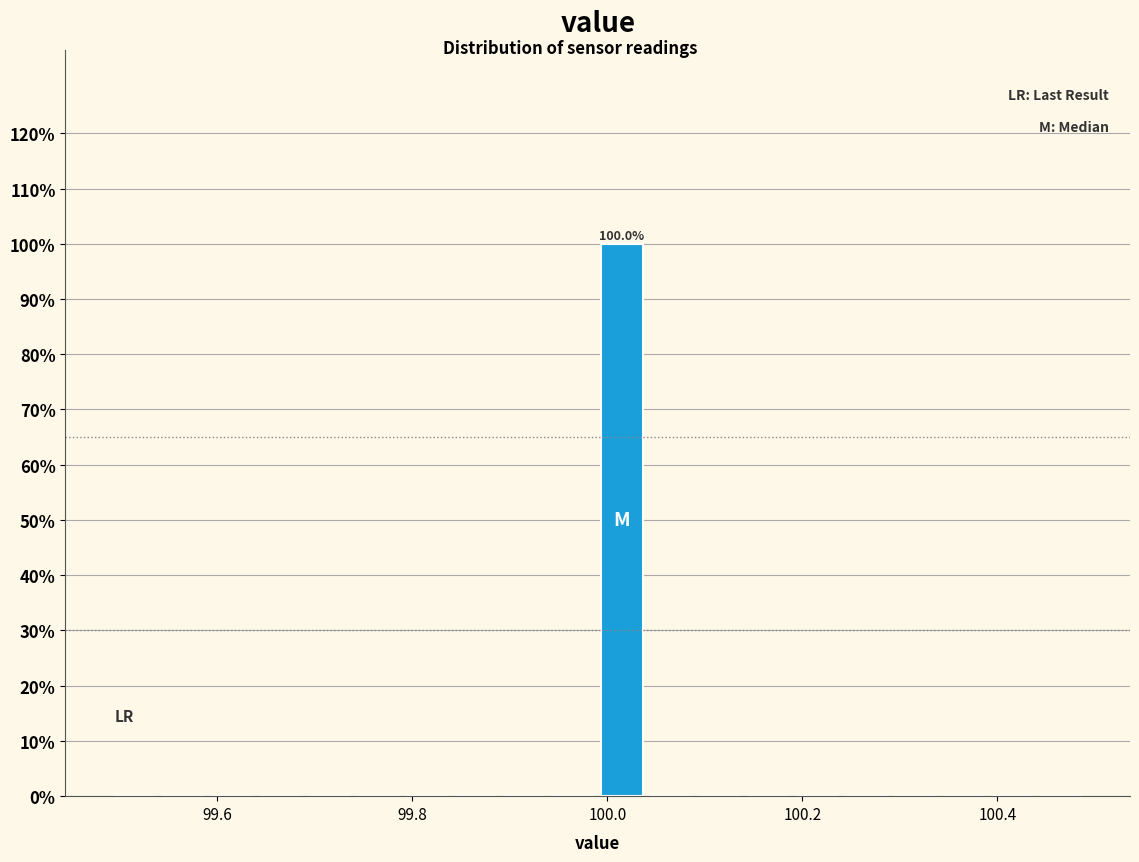

Around what value on the x-axis is the tallest bar? Give the approximate position of its centre, as read against the axis.

100.02